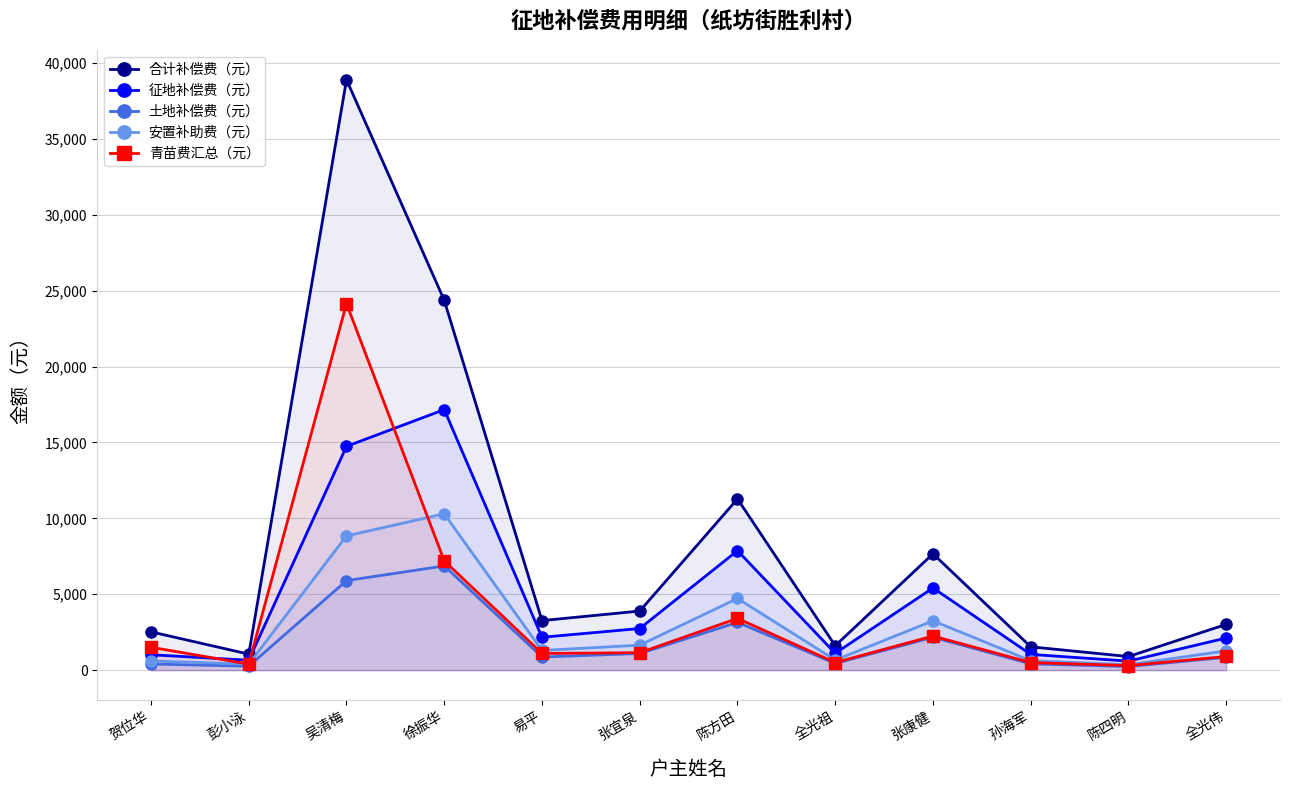

Rank the categories by 合计补偿费（元） value from lowest to highest.

陈四明, 彭小泳, 孙海军, 全光祖, 贺位华, 全光伟, 易平, 张宜泉, 张康健, 陈方田, 徐振华, 吴清梅